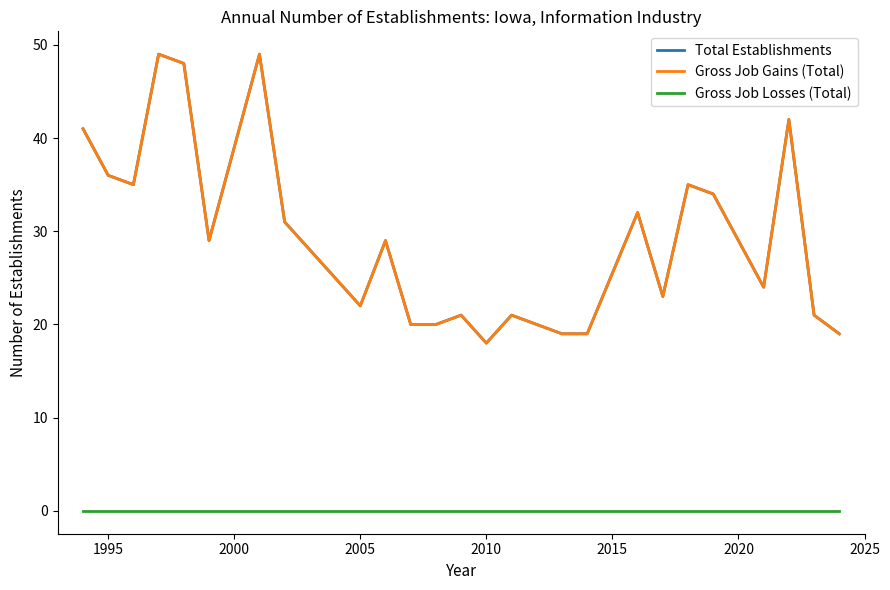

Does the chart have visible grid lines?

No